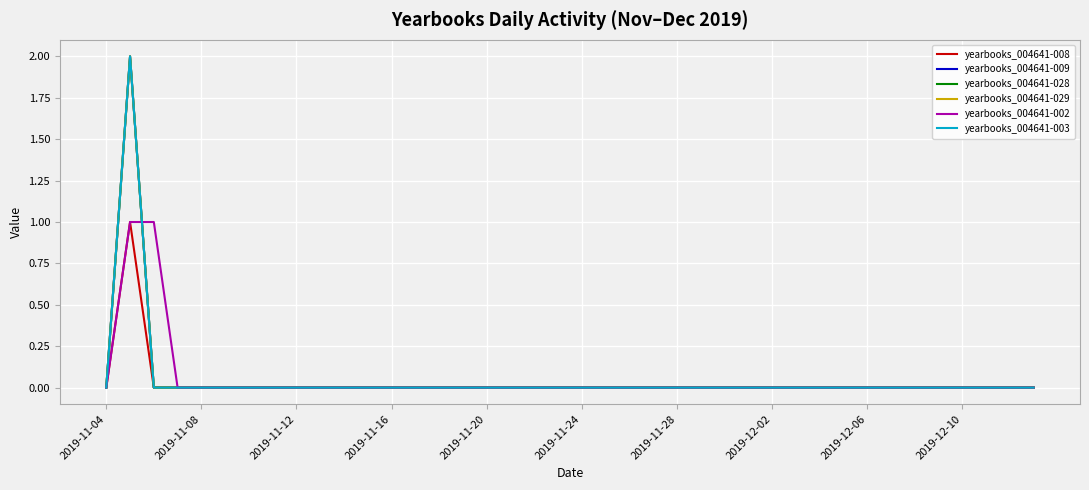

What are all the series names shown in the legend?

yearbooks_004641-008, yearbooks_004641-009, yearbooks_004641-028, yearbooks_004641-029, yearbooks_004641-002, yearbooks_004641-003